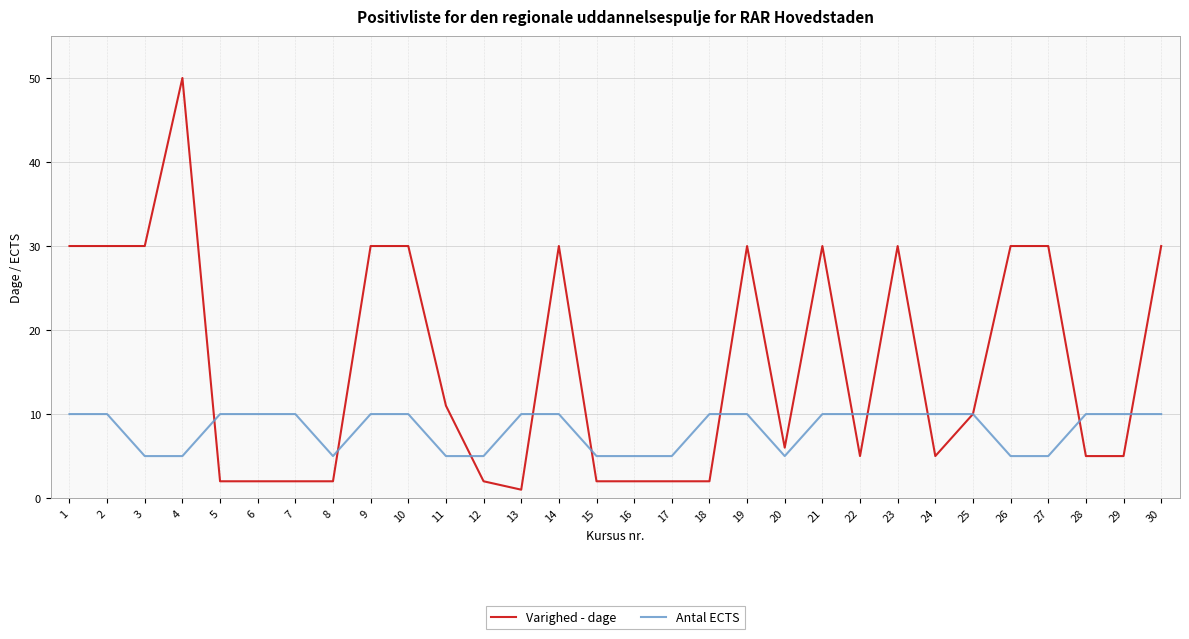

How many lines are shown in the chart?

2